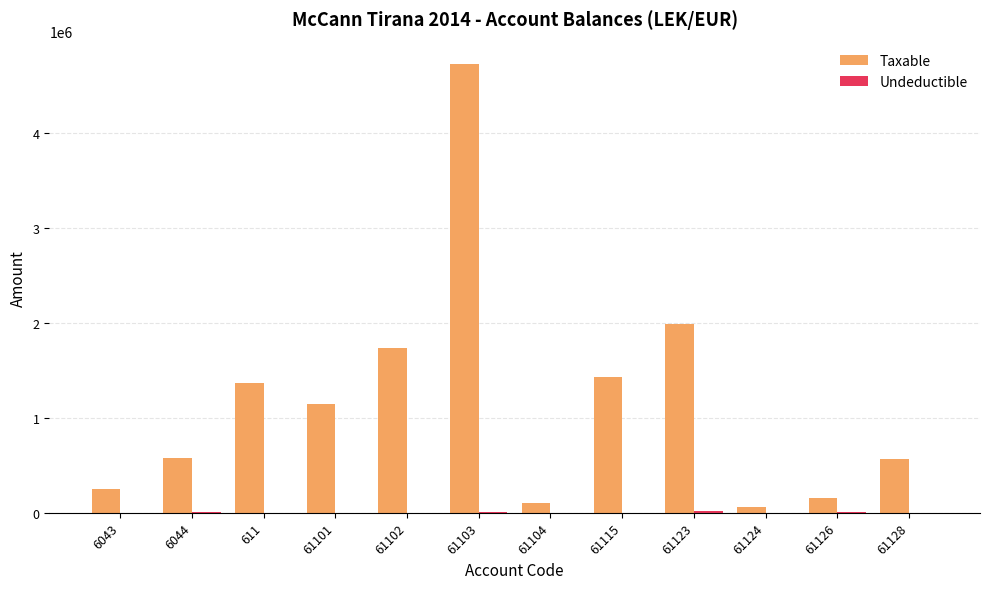

What is the sum of the Taxable values at 61124 and 611?

1427881.7